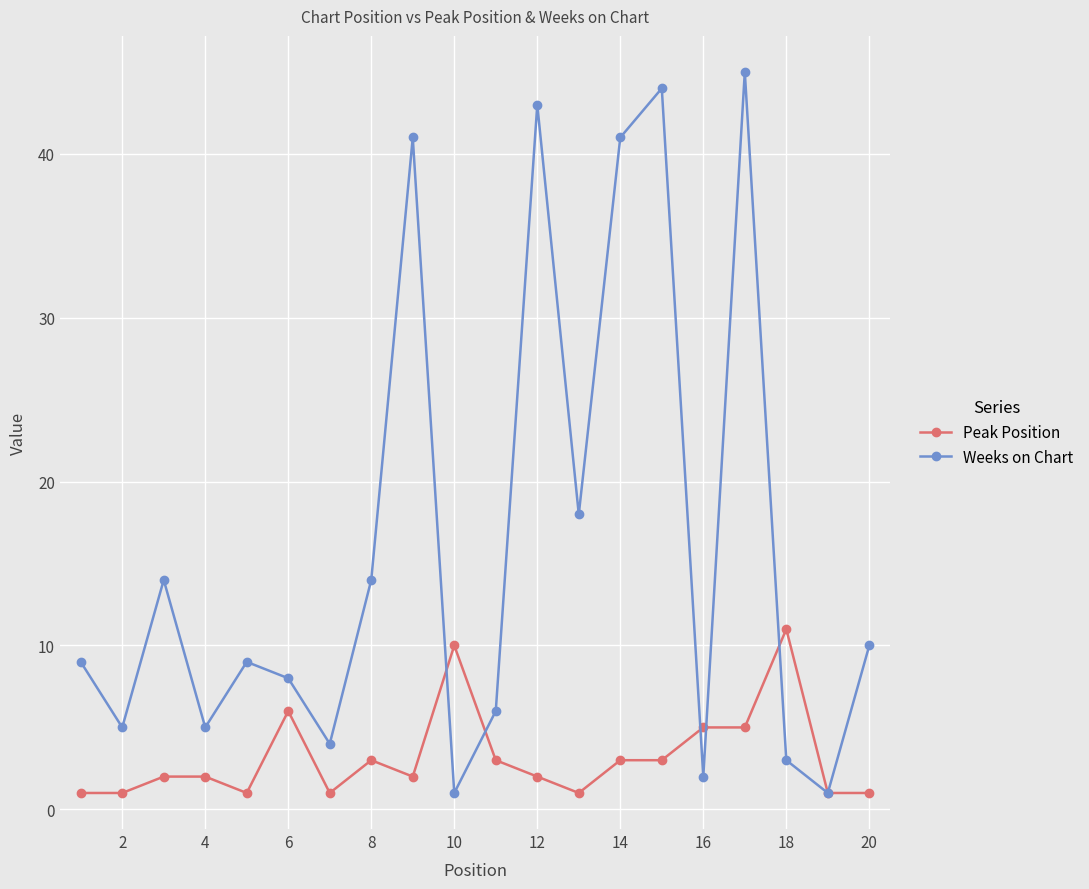

In Weeks on Chart, how many points are higher than both neighbors (excluding endpoints)?

6